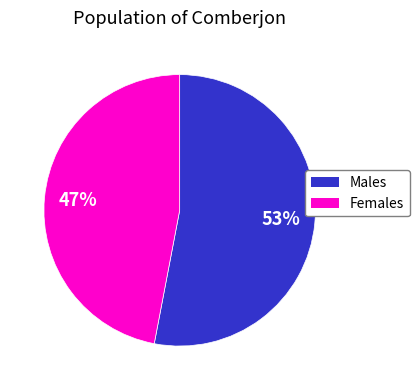

Which category has the biggest portion of the pie?

Males